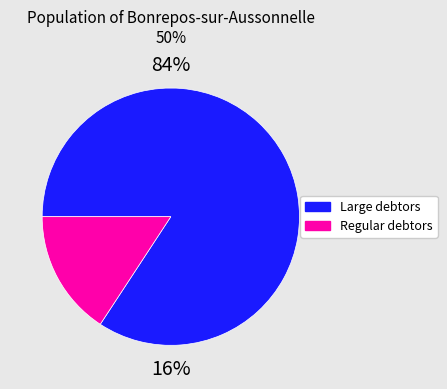

Is 29 the majority of the pie?

No